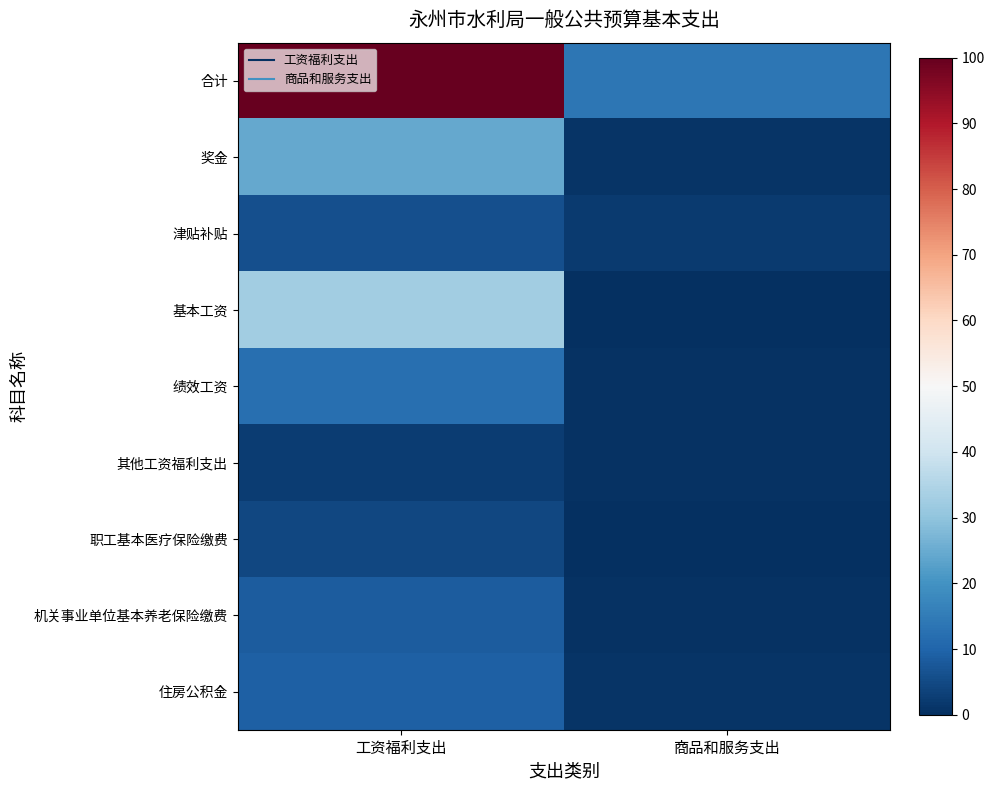

Which label corresponds to the largest value in the chart?

工资福利支出